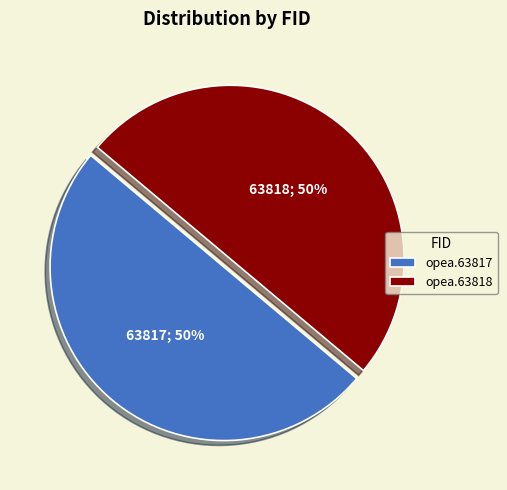

Is it true that opea.63818 is 50% of the pie?

True